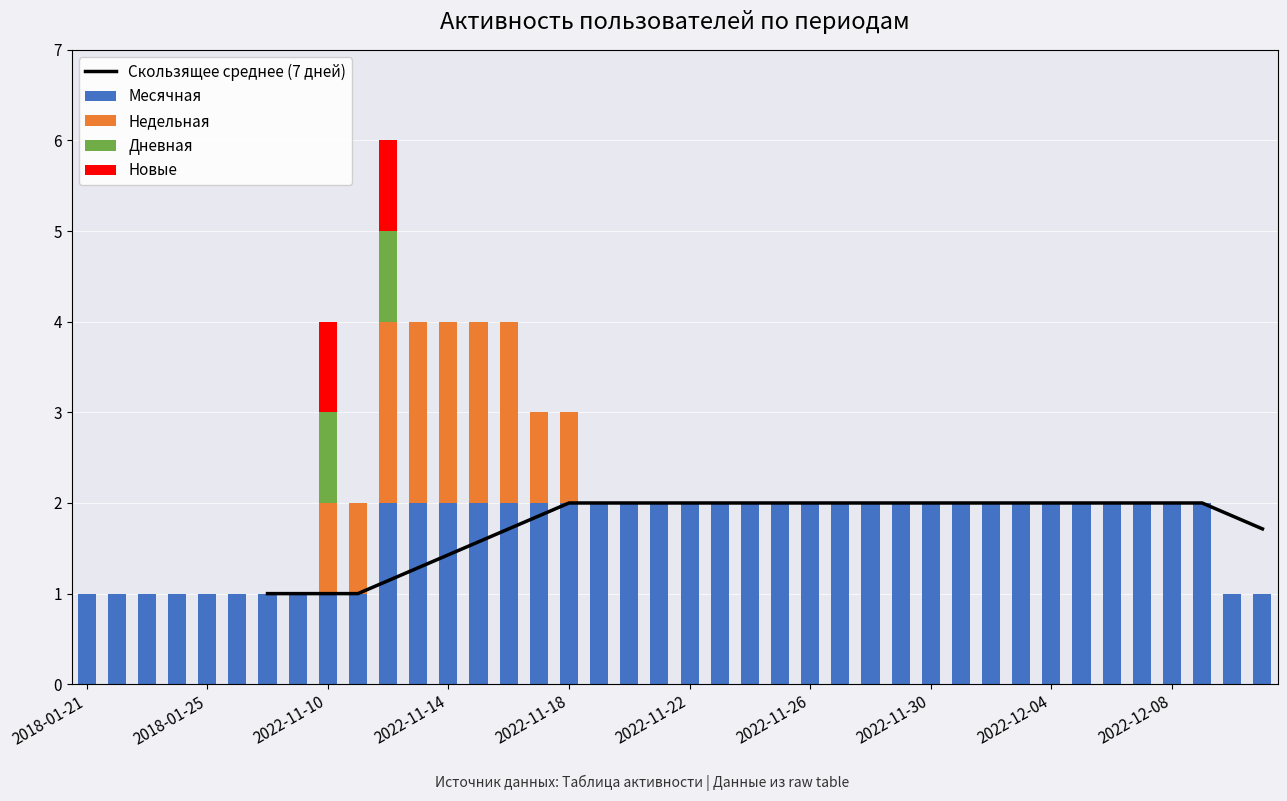

Between 17 and 19, which is larger?

17